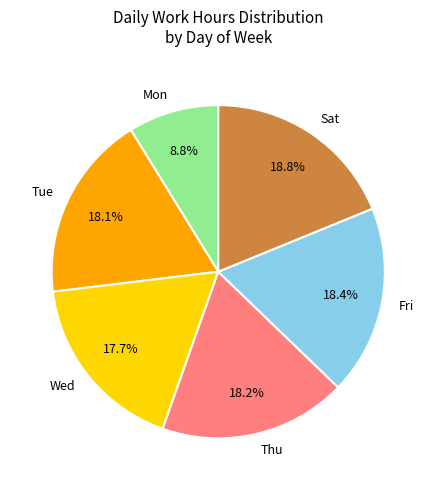

Approximately how many times larger is the value at Fri compared to Tue?

1.0